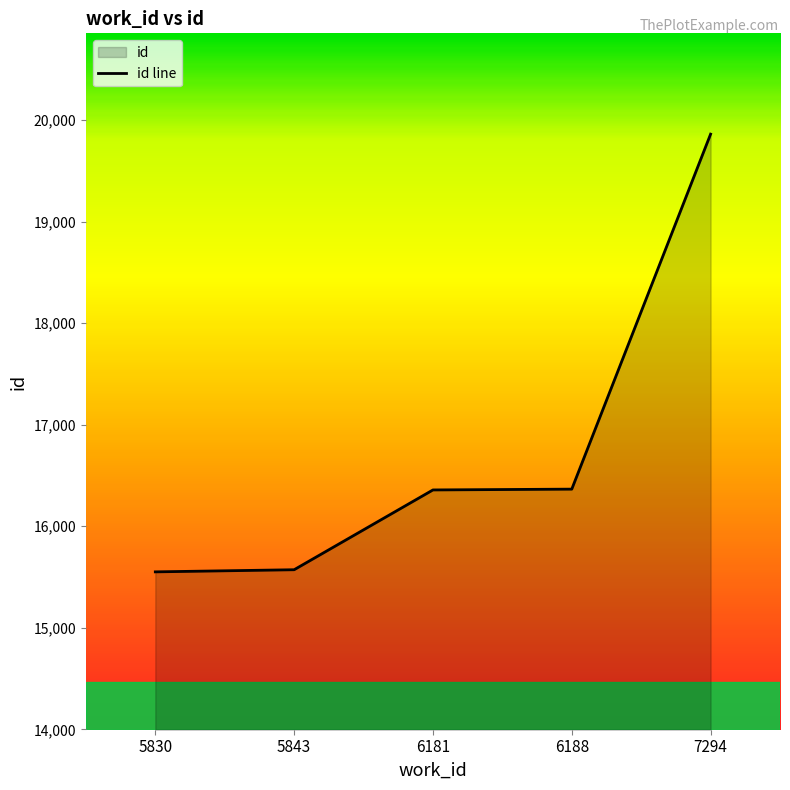

Reading right to left, list all the values displayed in this chart.

7294=19863	6188=16366	6181=16358	5843=15572	5830=15551